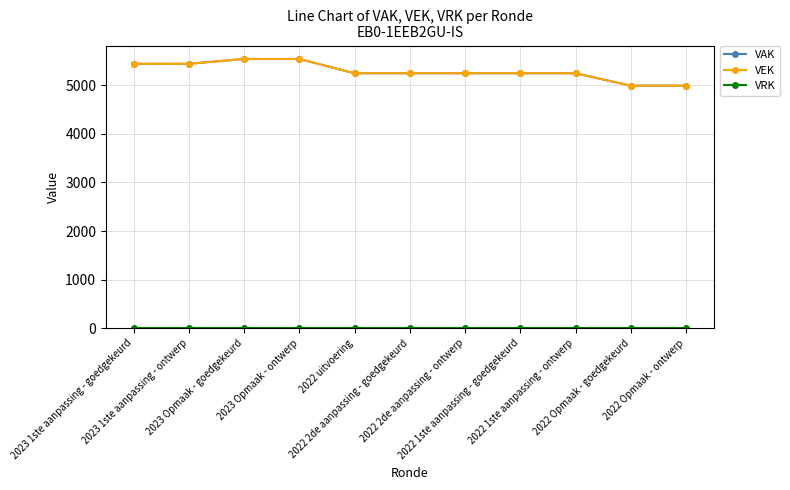

True or false: VEK has more than 2 points higher than both neighbors.

False